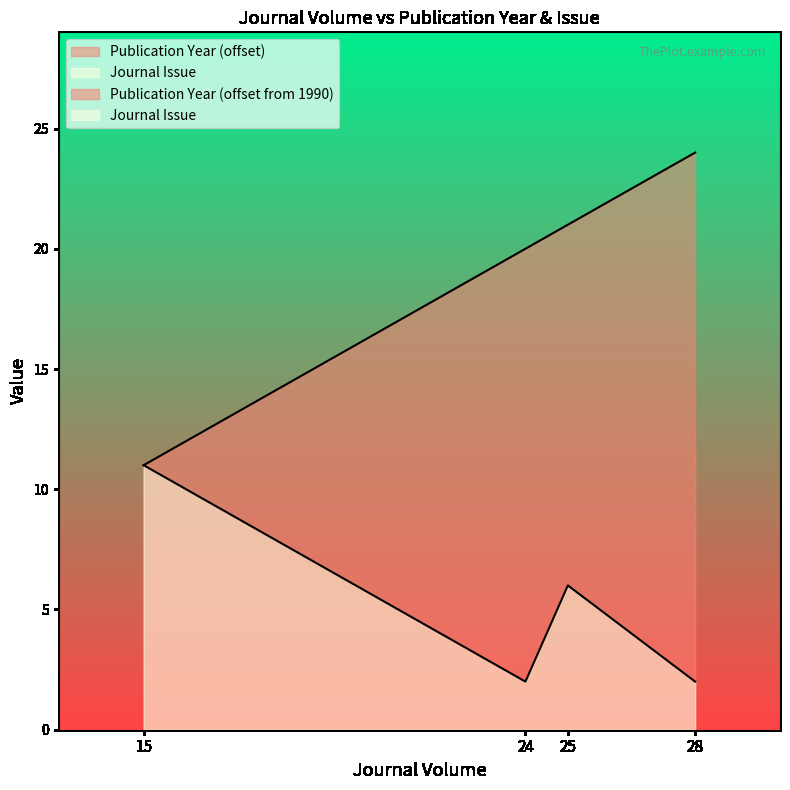

The value of Publication Year at 24 is 8. True or false?

False